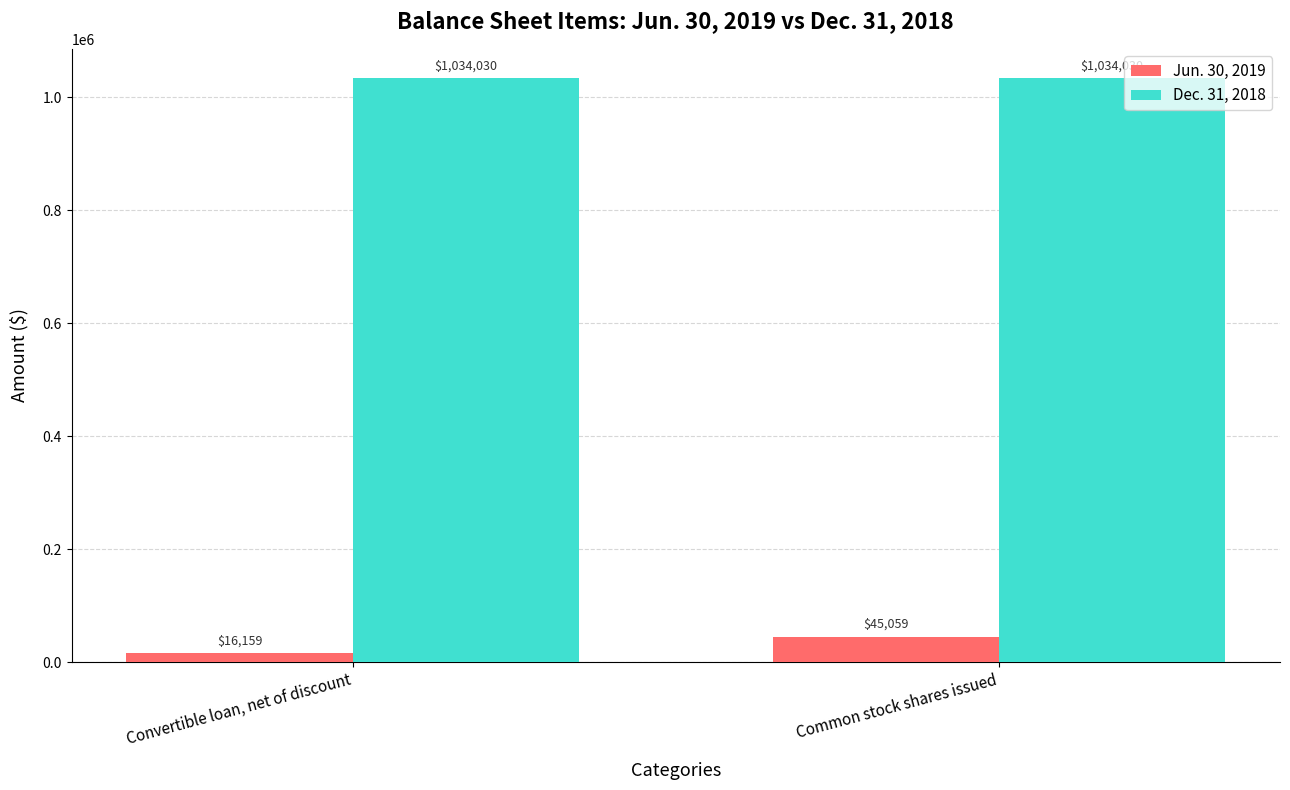

How many bars are there in total?

4